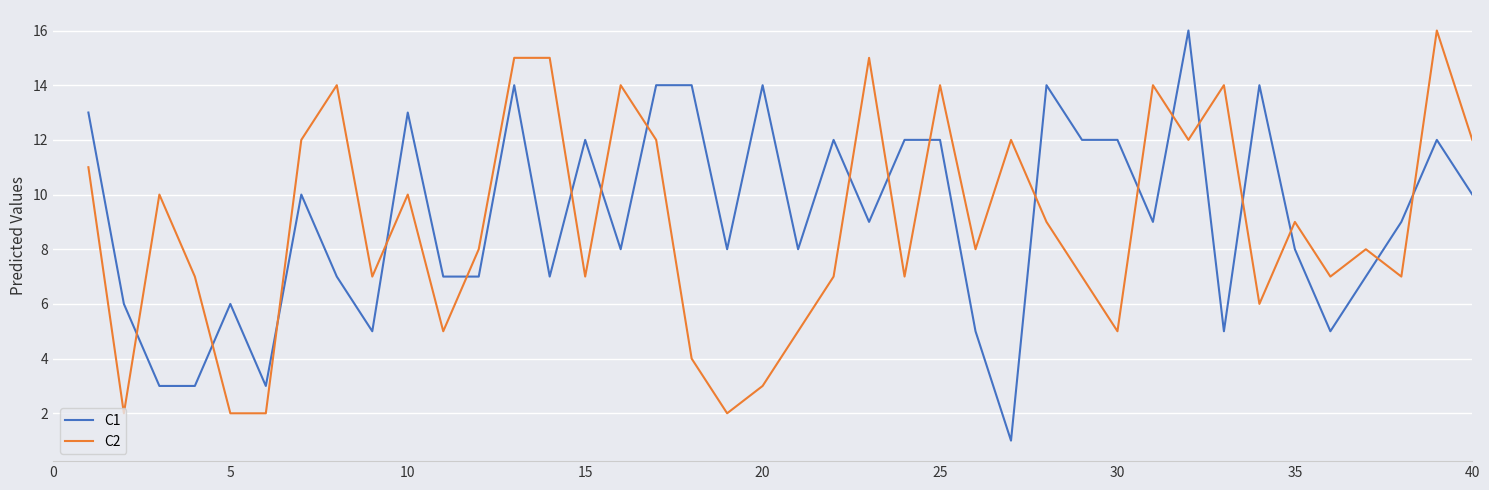

True or false: C1 and C2 cross at least once.

True